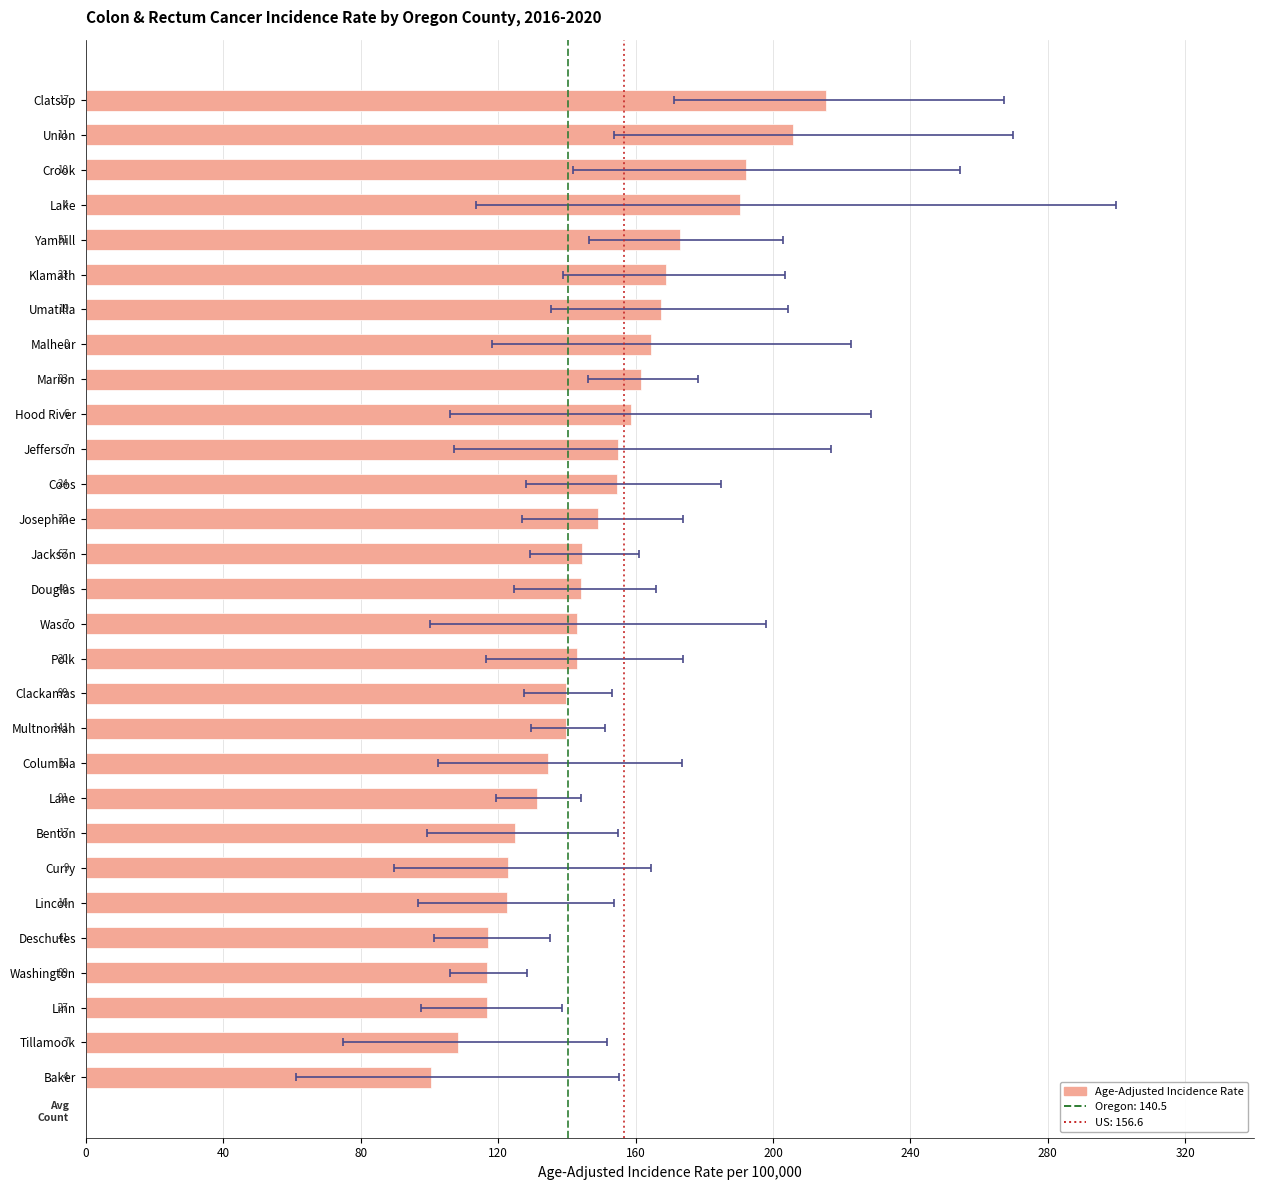

What value does the data have at Benton?

124.8